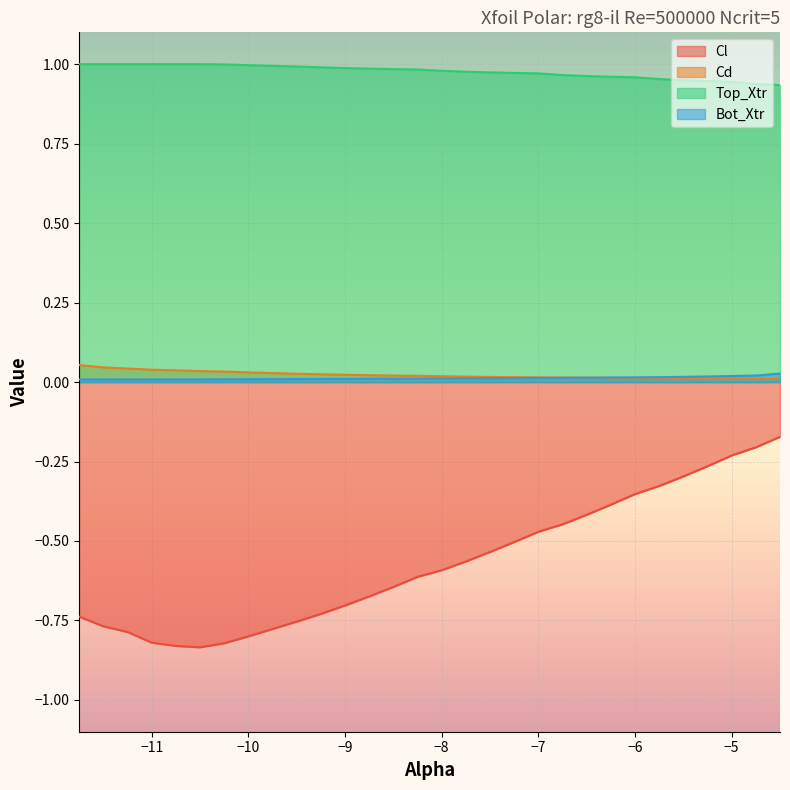

What is the sum of all Top_Xtr values?

29.3